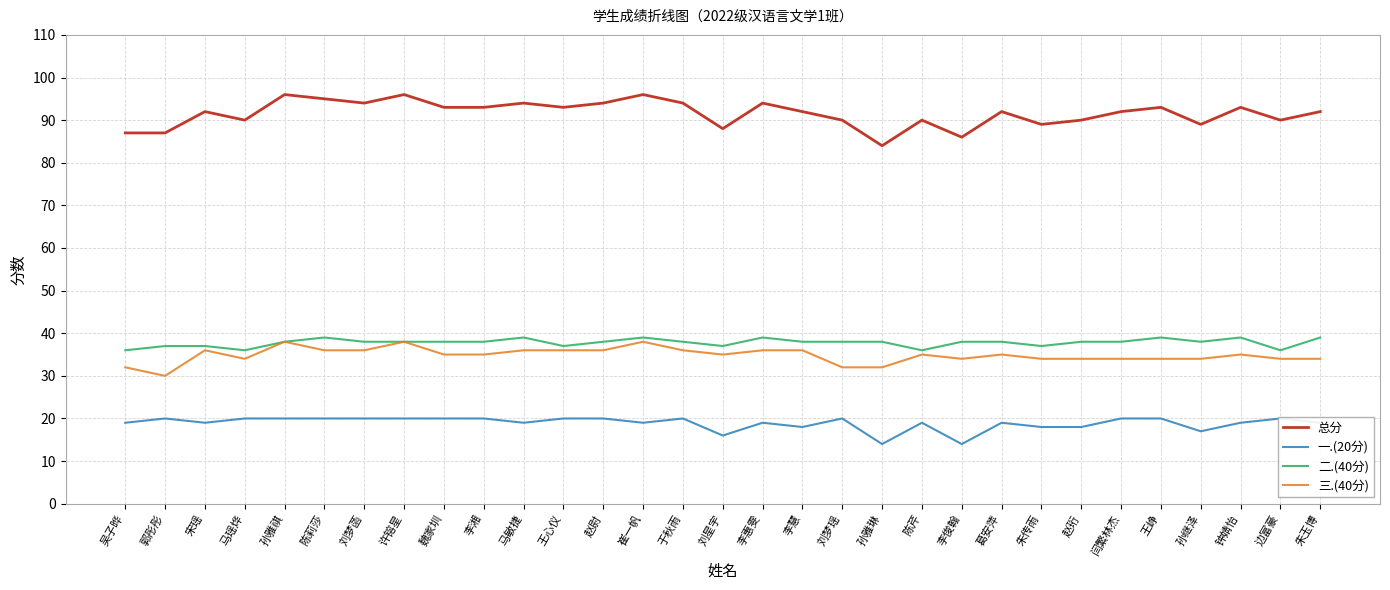

At which category is the sum across all series the highest?

孙雅祺